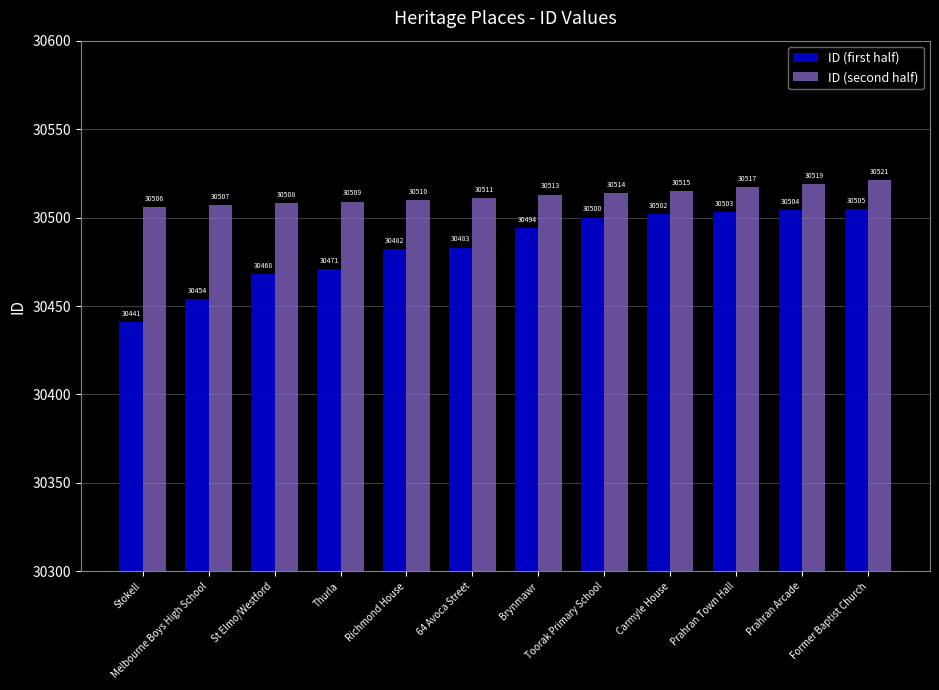

Count the number of categories in the chart.

12